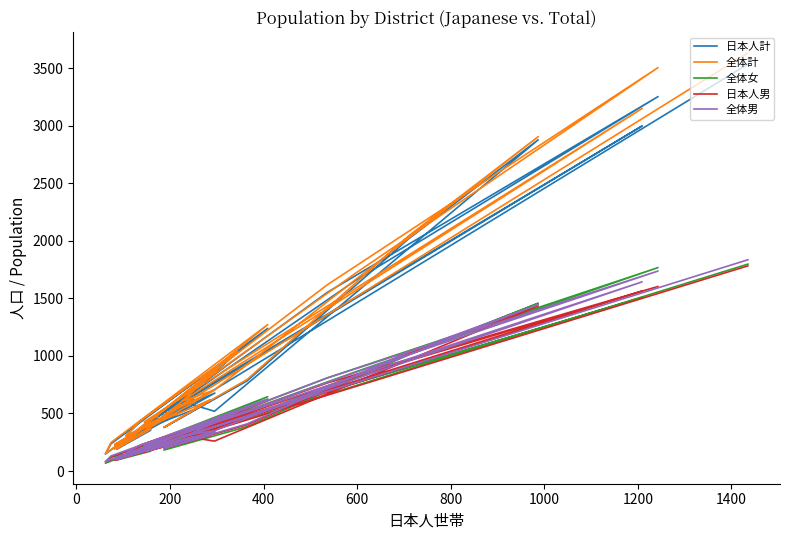

Reading right to left, what are all the values shown in this chart?

日本人計: 456	444	1660	3254	1552	148	237	1240	189	355	395	579	2999	591	1035	438	305	533	611	378	784	2015	2879	519	604	356	623	474	678	194	221	406	227	546	3536
全体計: 471	466	1723	3506	1618	149	248	1273	192	364	427	610	3151	605	1043	439	309	556	620	380	796	2040	2906	704	609	359	639	477	705	198	240	436	231	583	3634
全体女: 234	233	864	1768	809	68	117	646	95	173	201	301	1507	317	530	211	151	266	311	182	386	1008	1458	354	303	190	341	251	364	98	118	209	120	280	1798
日本人男: 229	224	822	1604	765	80	123	612	96	189	206	293	1565	279	511	227	154	279	305	197	402	1020	1435	260	304	168	291	226	328	96	112	203	110	276	1783
全体男: 237	233	859	1738	809	81	131	627	97	191	226	309	1644	288	513	228	158	290	309	198	410	1032	1448	350	306	169	298	226	341	100	122	227	111	303	1836